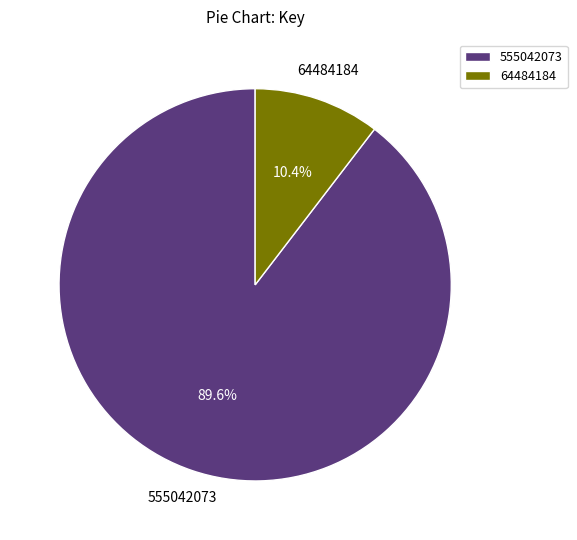

Do 64484184 and 555042073 together represent more than half of the pie?

Yes